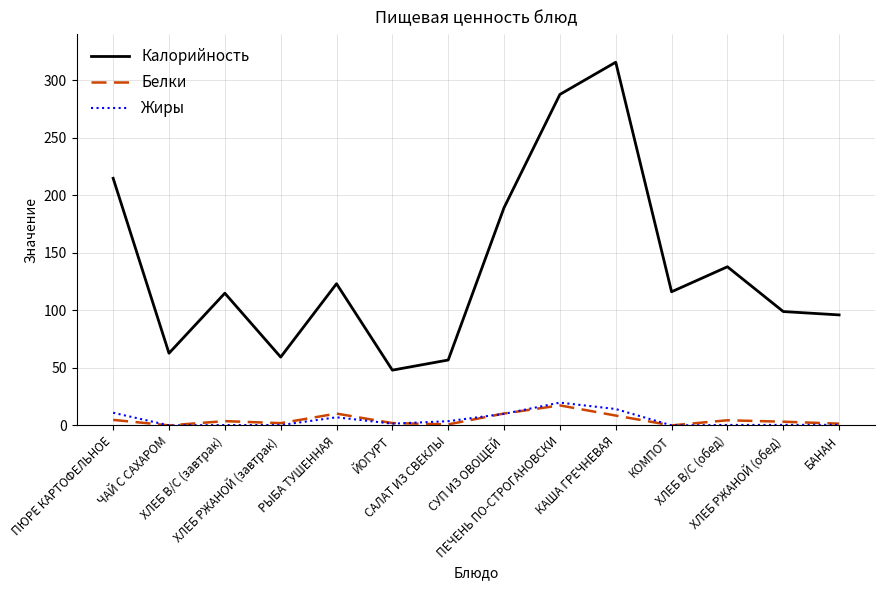

True or false: Жиры and Калорийность cross at least once.

False